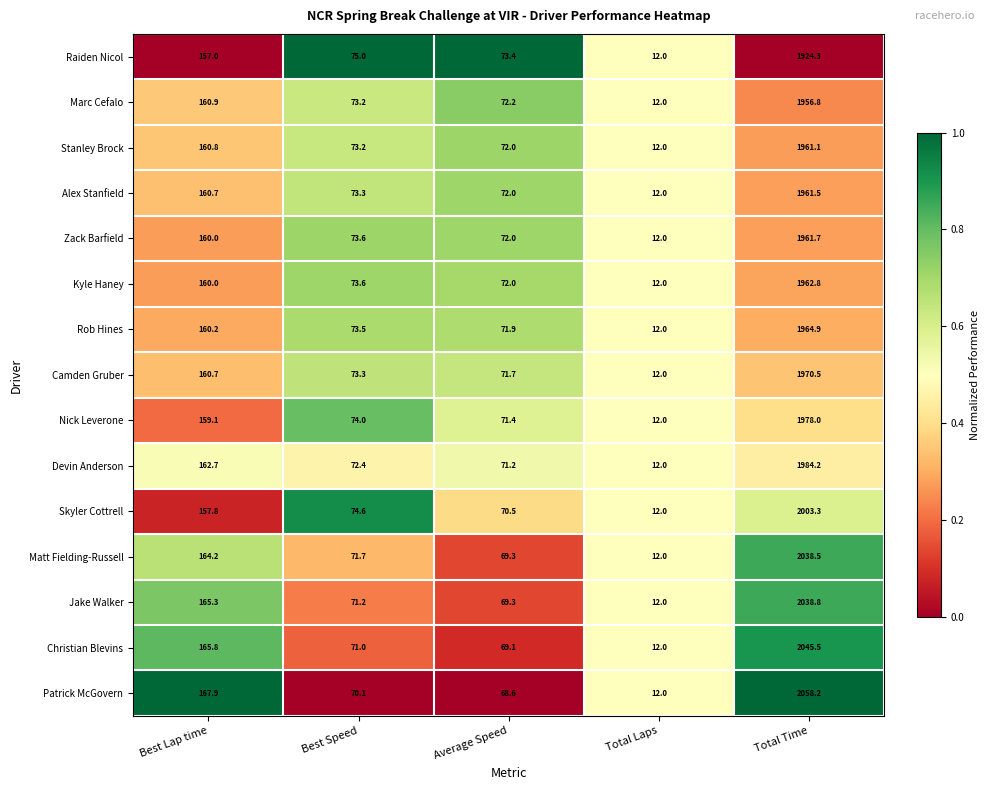

What is the total value across all series at Average Speed?

1066.6